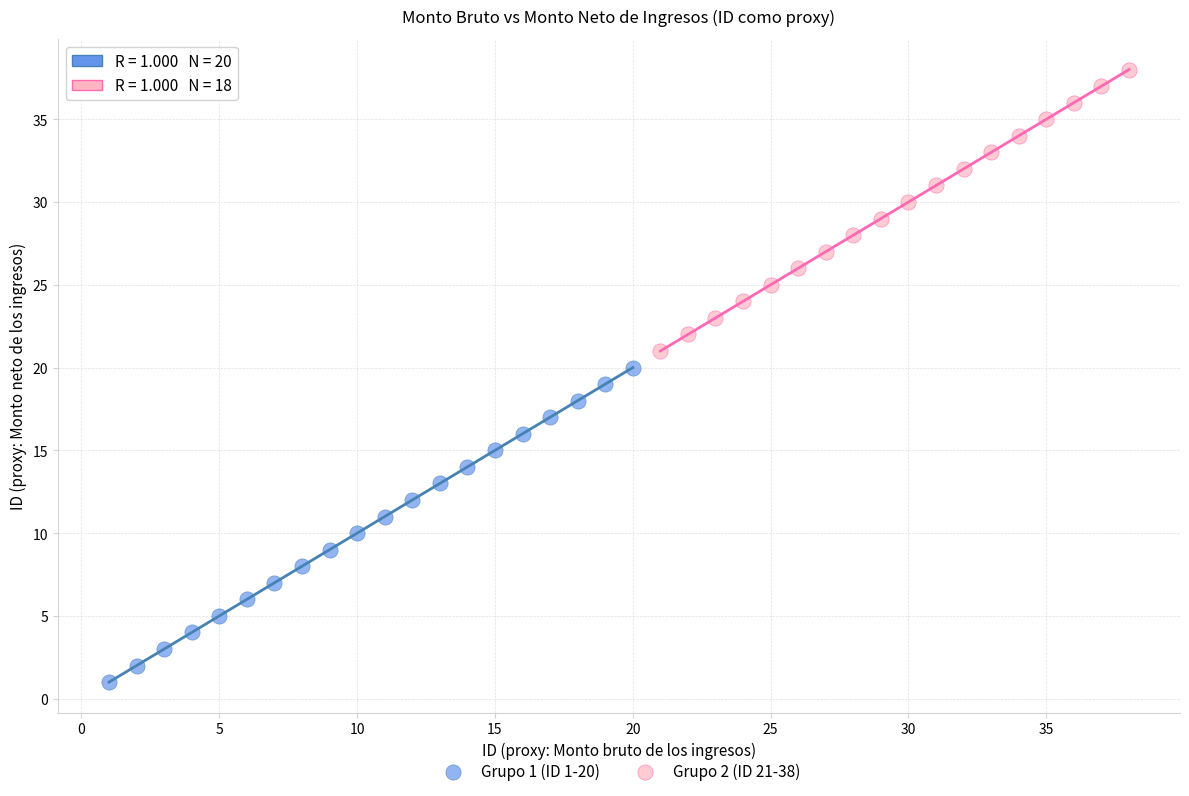

Which series has the largest Y range (max minus min)?

Grupo 1 (ID 1-20)